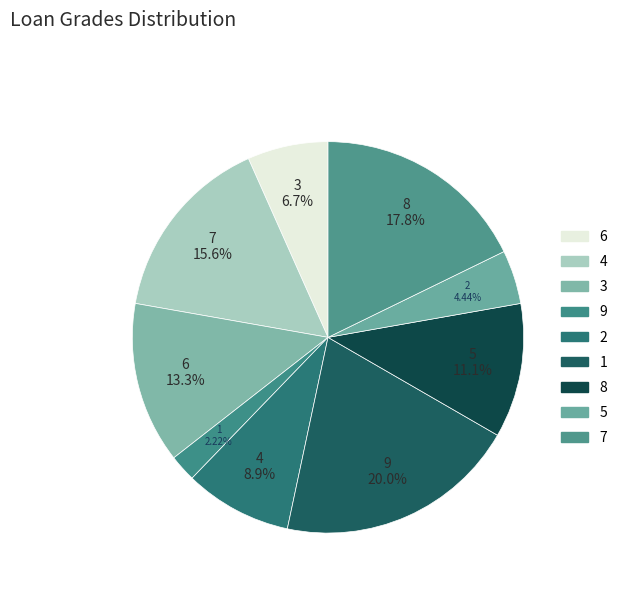

Rank the categories by value from lowest to highest.

9, 5, 6, 2, 8, 3, 4, 7, 1